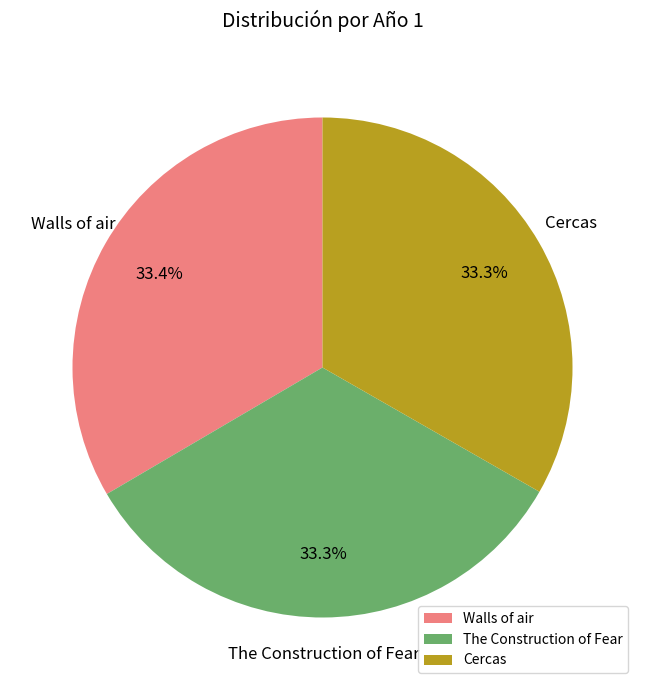

To the nearest percent, what portion does The Construction of Fear represent?

33%